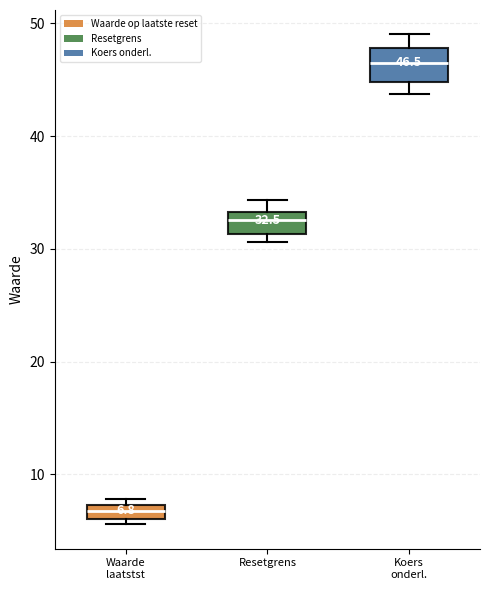

Comparing the boxes themselves (not the whiskers), which one is the tallest?

Koers onderl.